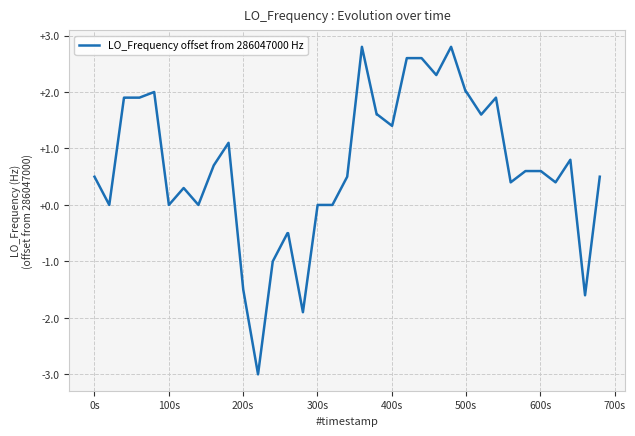

How many lines are shown in the chart?

1